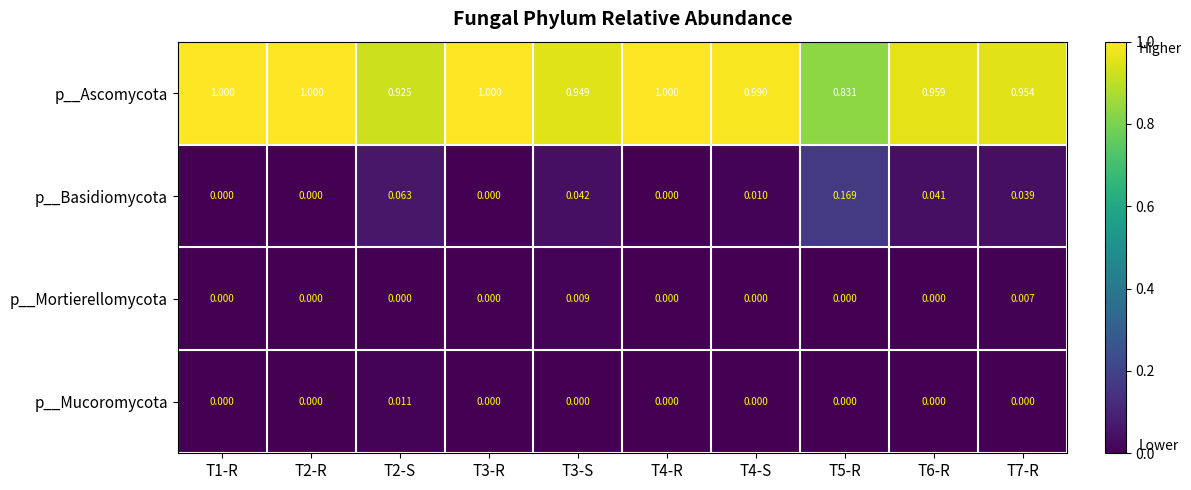

Is the value of p__Mucoromycota at T1-R greater than the value of p__Basidiomycota at T5-R?

No